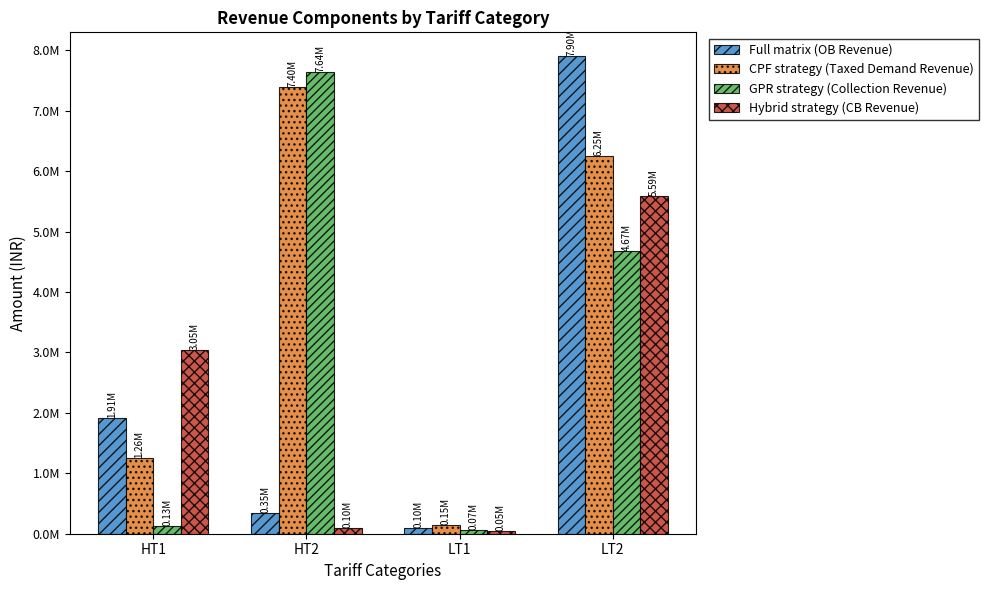

True or false: Hybrid strategy (CB Revenue) has a value of 7723433.8 at LT2.

False